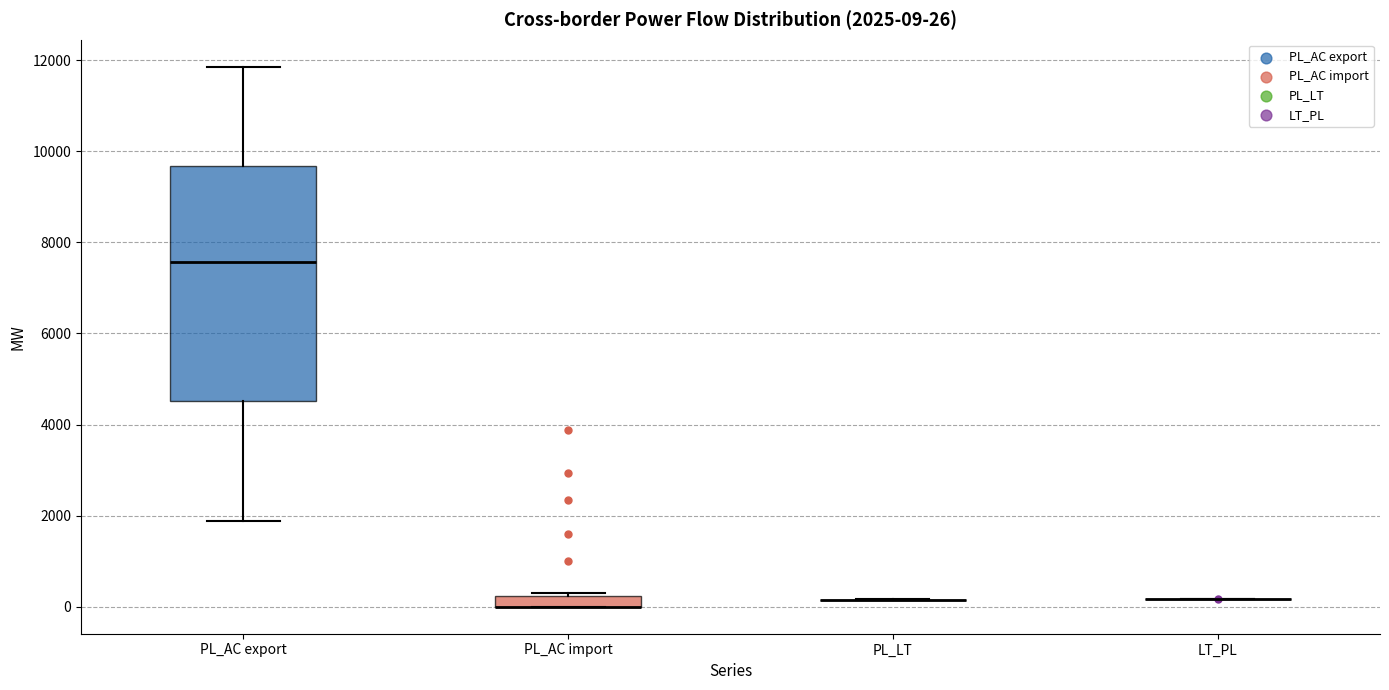

Which box is the tallest, from its lower edge to its upper edge?

PL_AC export